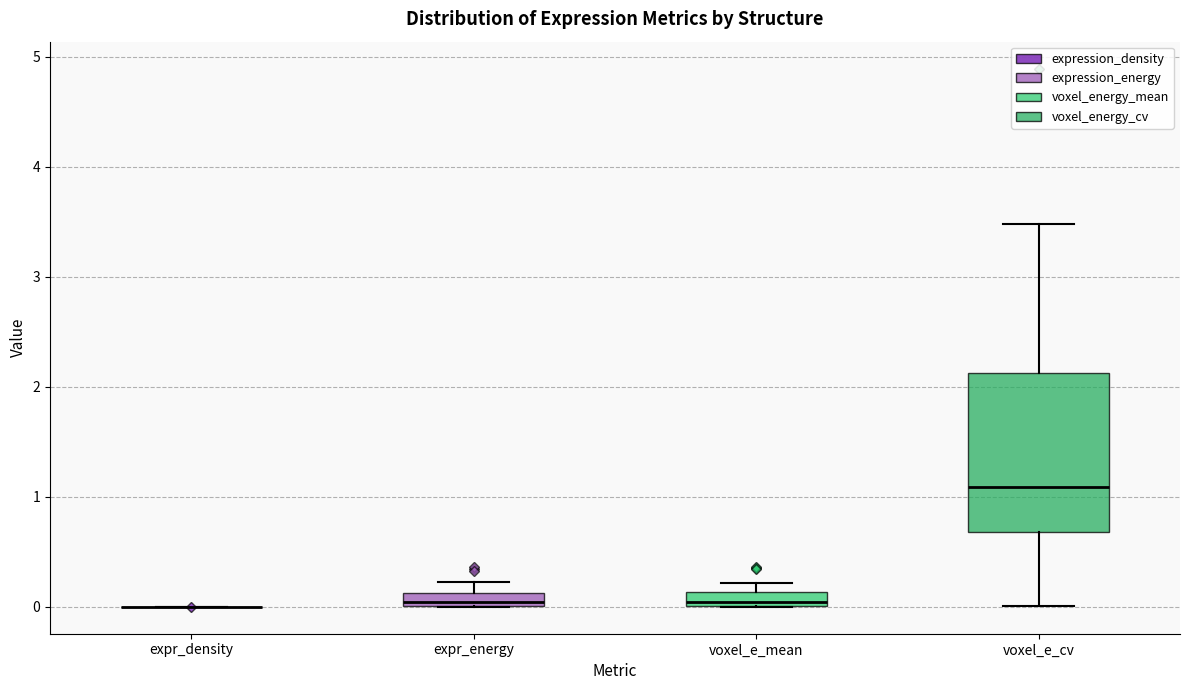

Where is the lower edge of the box for expr_energy on the y-axis? The values are not printed on the chart, so give them approximately, as read against the axis.

0.0